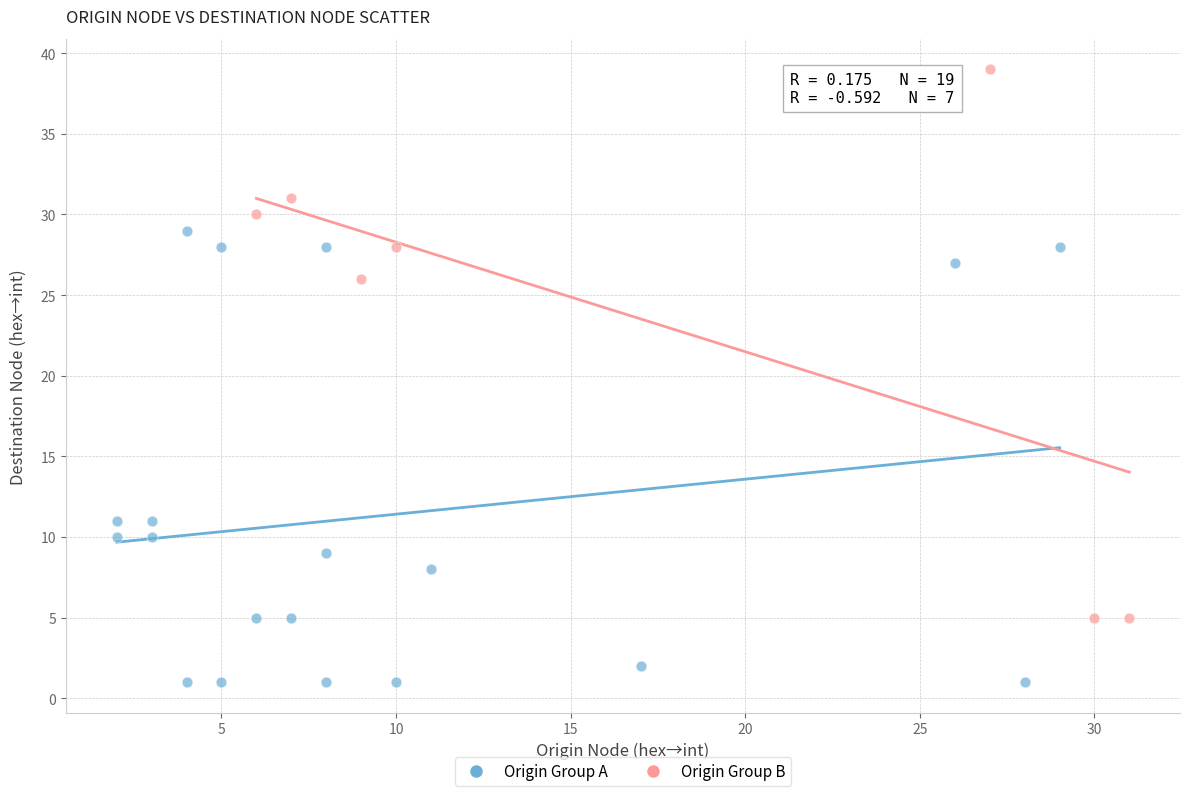

What are all the series names shown in the legend?

Origin Group A, Origin Group B